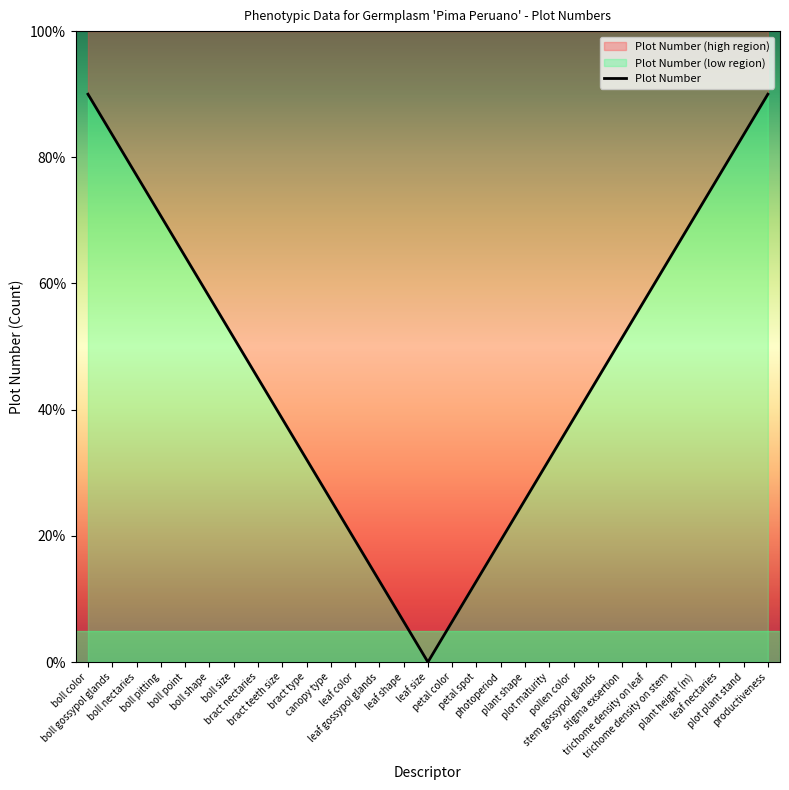

Approximately how many times larger is the value at petal color compared to plant height (m)?

0.1